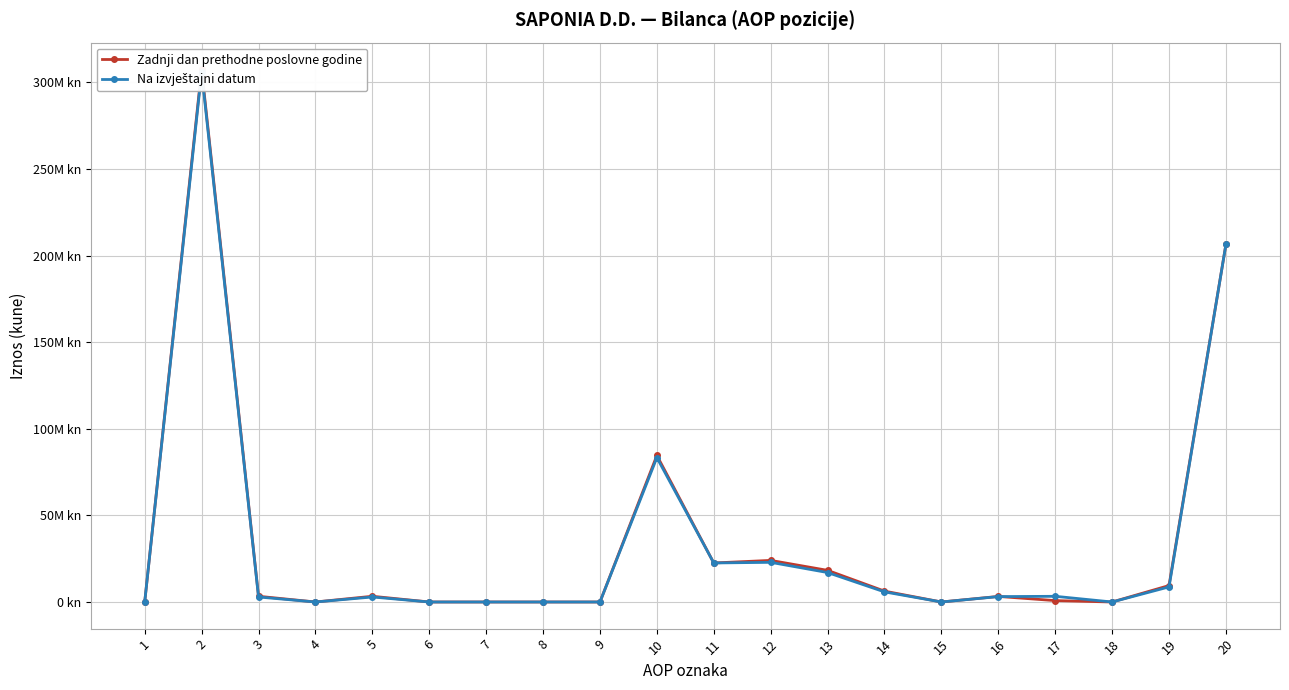

Reading left to right, what are all the values shown in this chart?

Zadnji dan prethodne poslovne godine: 1=0	2=307511575	3=3299791	4=0	5=3299791	6=0	7=0	8=0	9=0	10=84570603	11=22524270	12=24009415	13=18262007	14=6270113	15=0	16=3207886	17=800007	18=13	19=9496892	20=206446536
Na izvještajni datum: 1=0	2=305885437	3=2888825	4=0	5=2888825	6=0	7=0	8=0	9=0	10=83352634	11=22524270	12=22893748	13=16999682	14=5825854	15=0	16=3113610	17=3285820	18=13	19=8709637	20=206449333